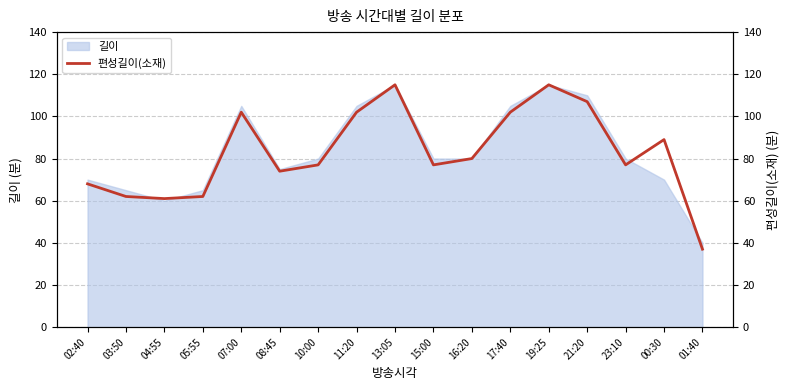

What is the change in value from 21:20 to 23:10?

-30